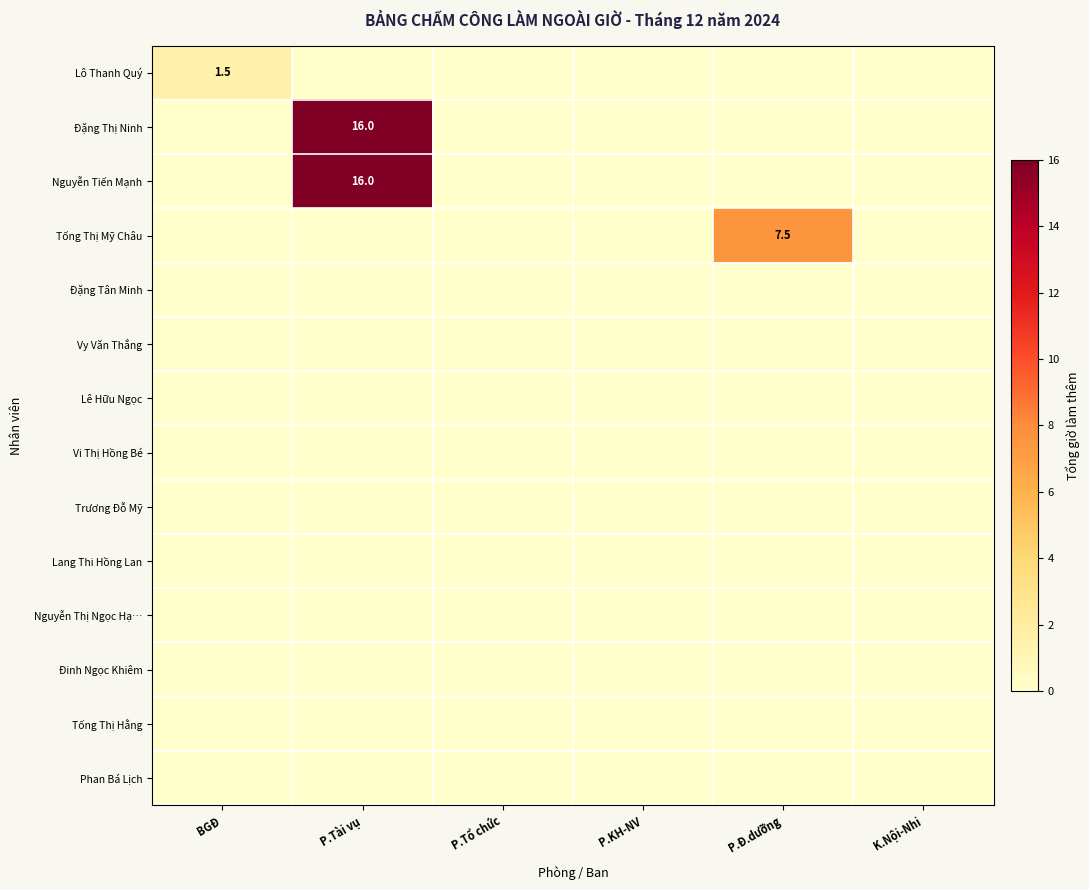

Count the number of categories in the chart.

6